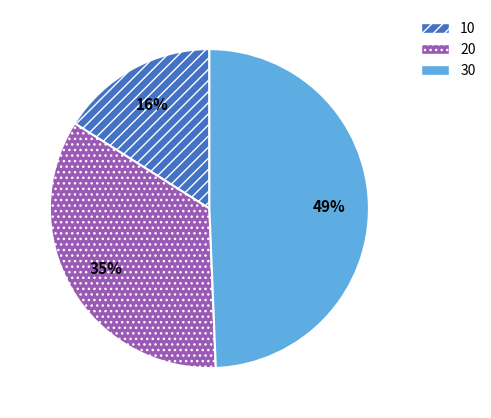

Is 20 the majority of the pie?

No